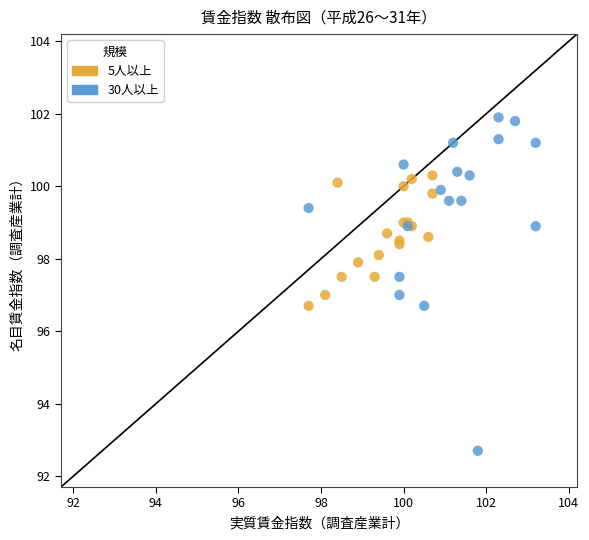

What are all the series names shown in the legend?

5人以上, 30人以上